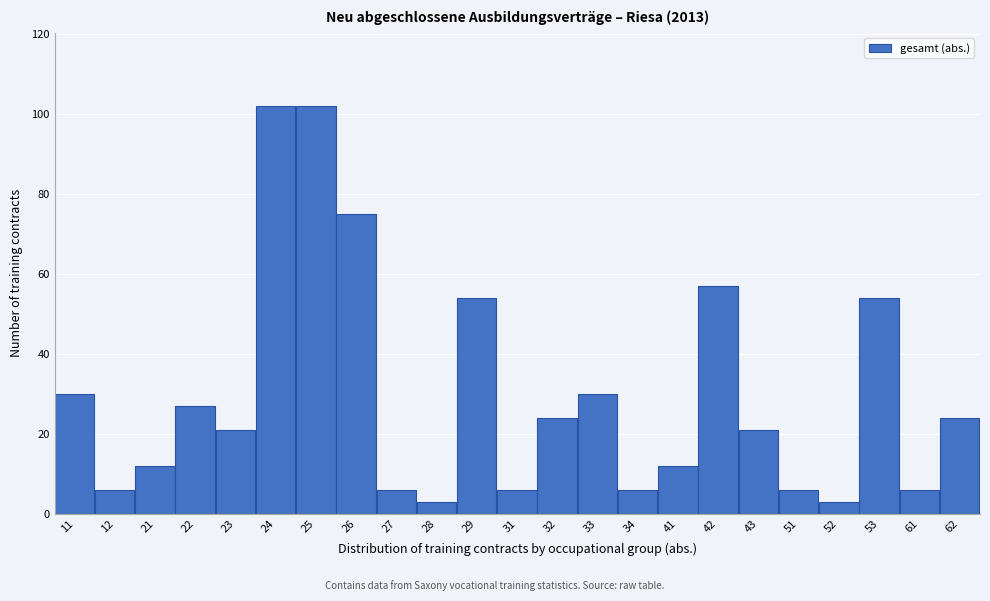

Reading right to left, extract all data points from this chart.

62=24	61=6	53=54	52=3	51=6	43=21	42=57	41=12	34=6	33=30	32=24	31=6	29=54	28=3	27=6	26=75	25=102	24=102	23=21	22=27	21=12	12=6	11=30